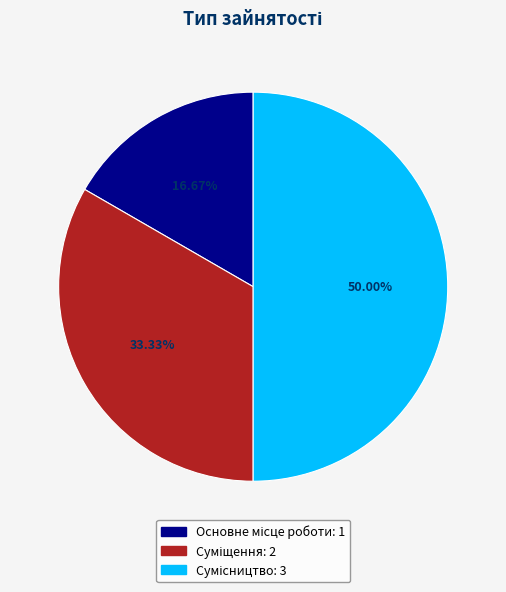

What is the largest slice in the pie chart?

Сумісництво